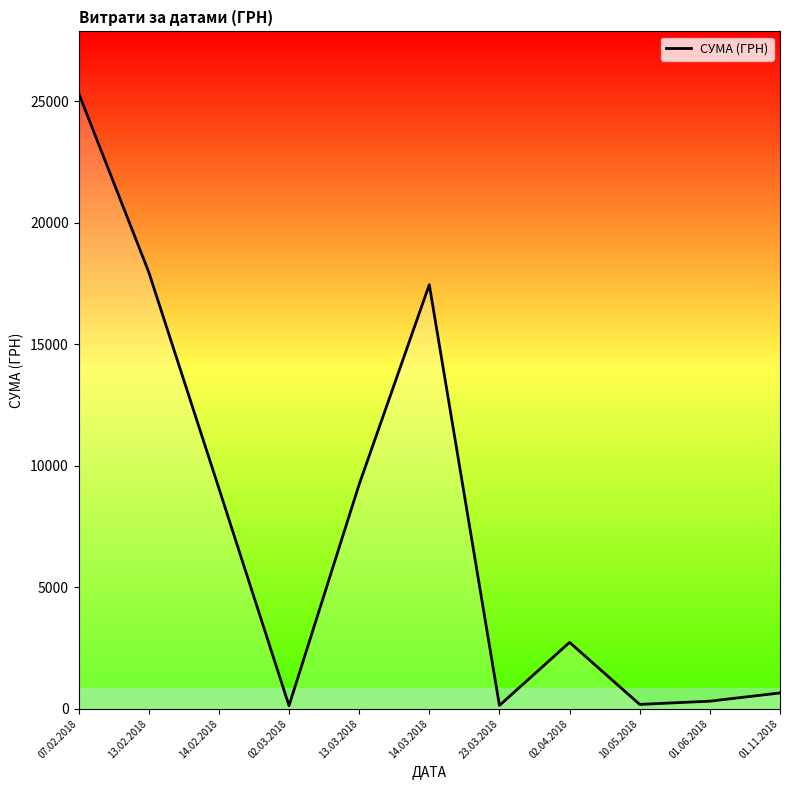

What is the difference between the values at 13.02.2018 and 01.06.2018?

17656.9